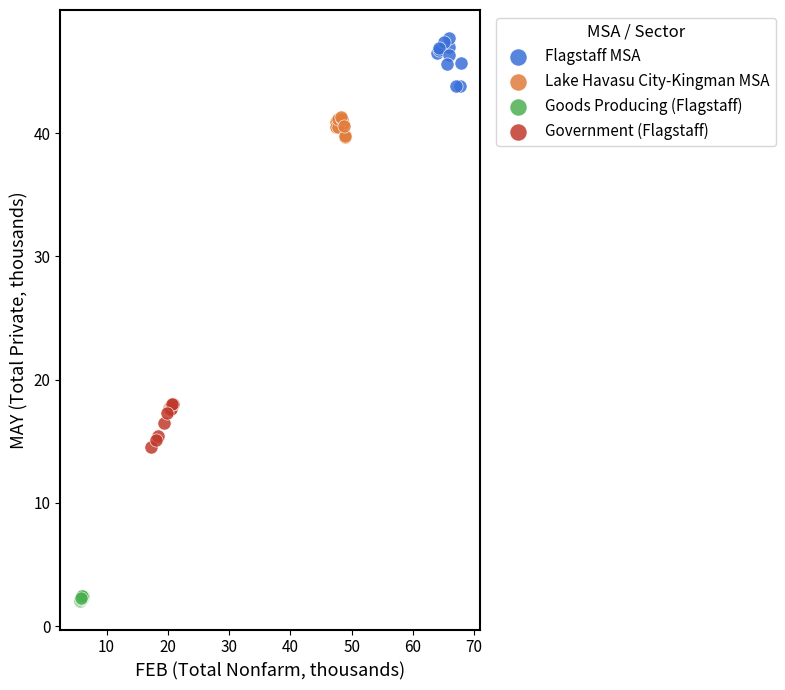

Which series contains the lowest Y value?

Goods Producing (Flagstaff)